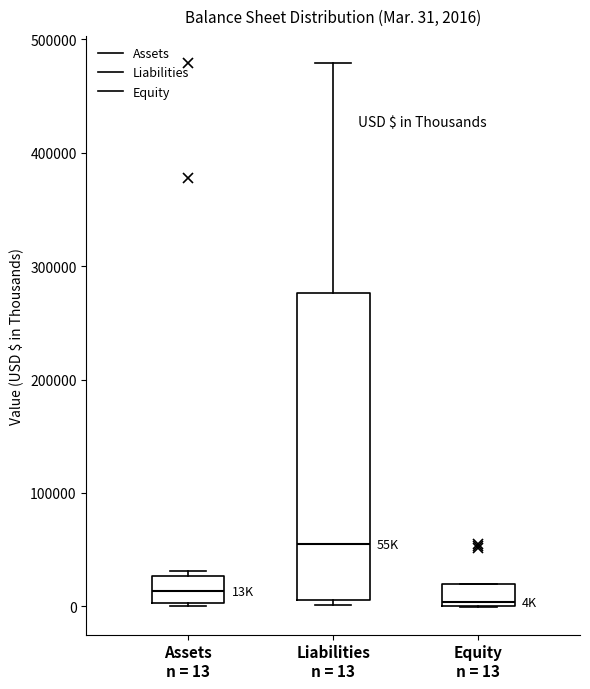

Which box has the highest median line?

Liabilities n = 13